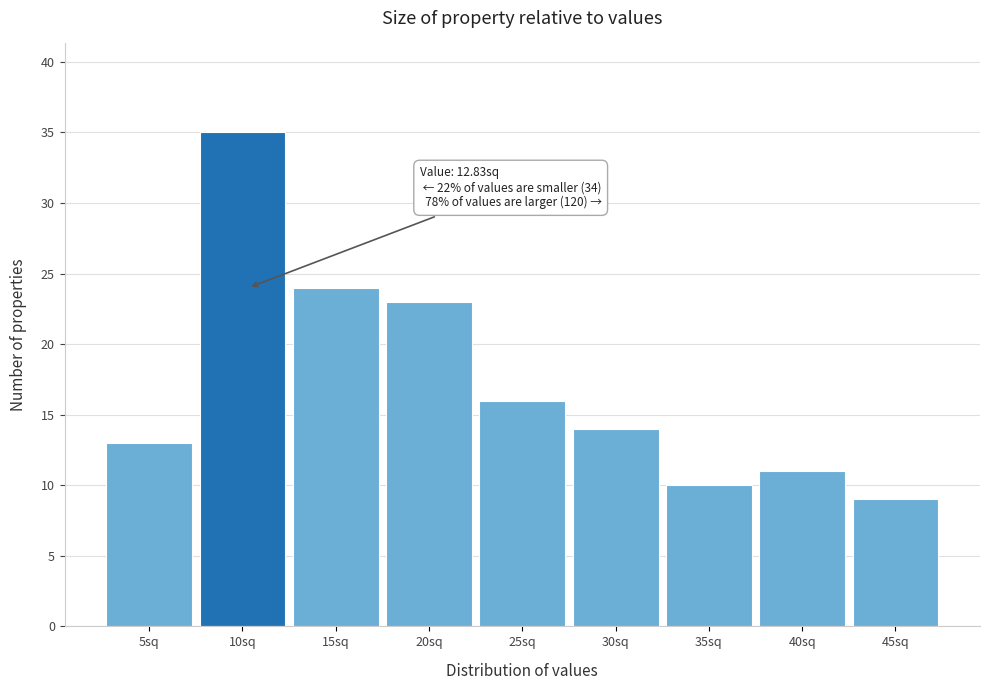

Reading left to right, transcribe all the data shown in this chart.

13	35	24	23	16	14	10	11	9